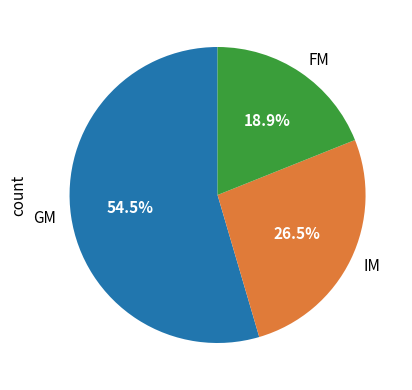

How many segments does this pie chart have?

3